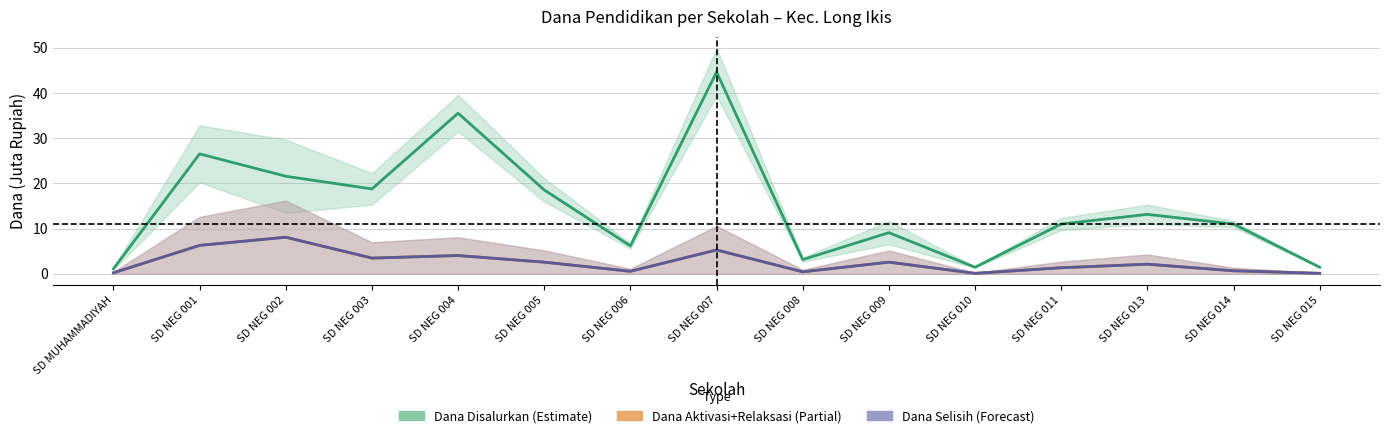

What is the sum of all Dana Disalurkan (Estimate) values?

223.4